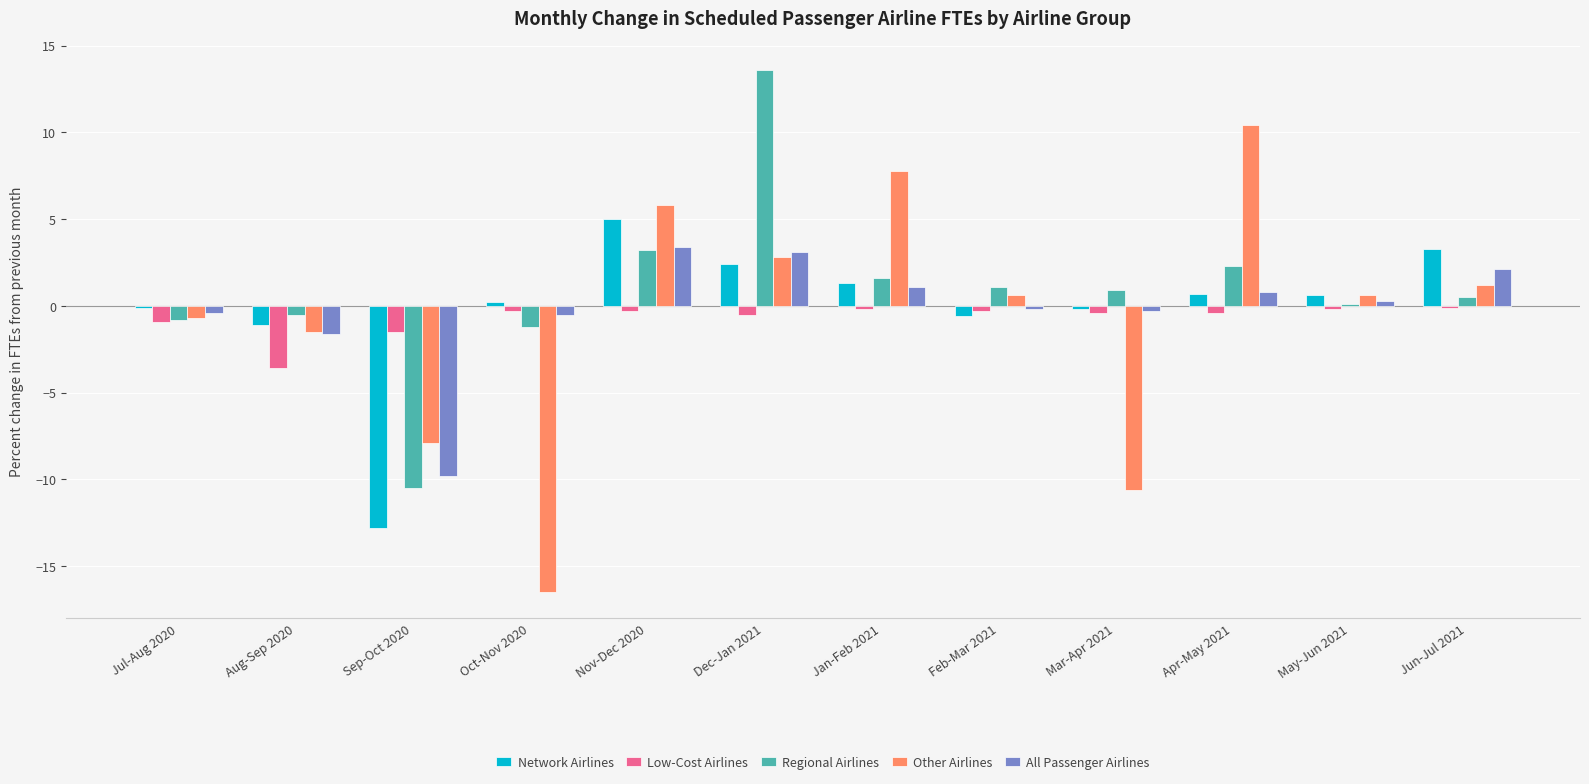

What is the label of the 5th bar from the right?

Feb-Mar 2021